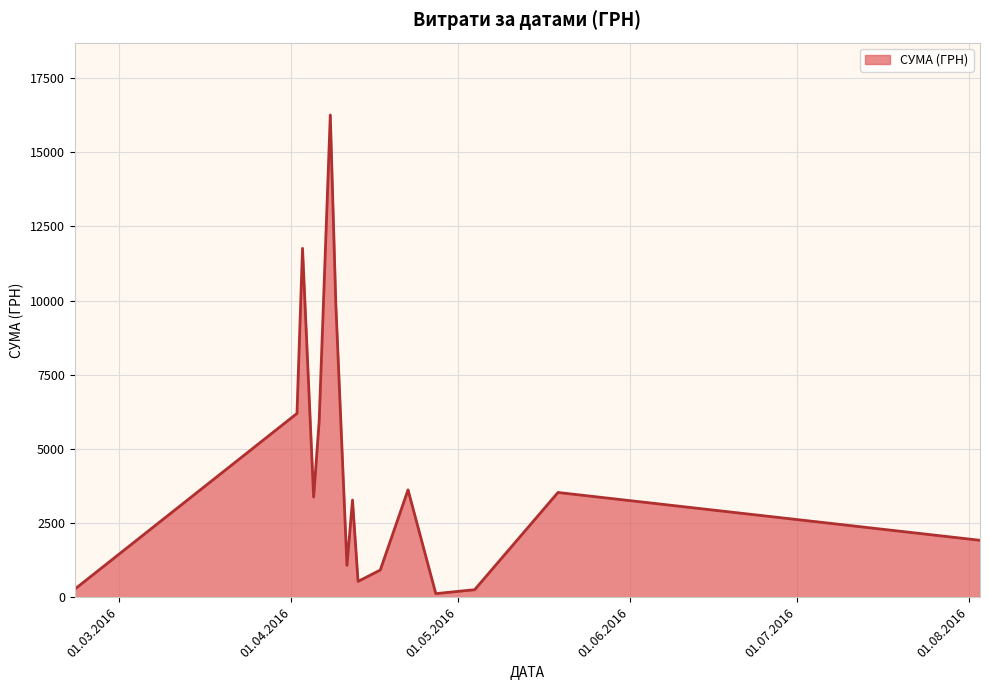

True or false: there are more than 2 points higher than both neighbors.

True